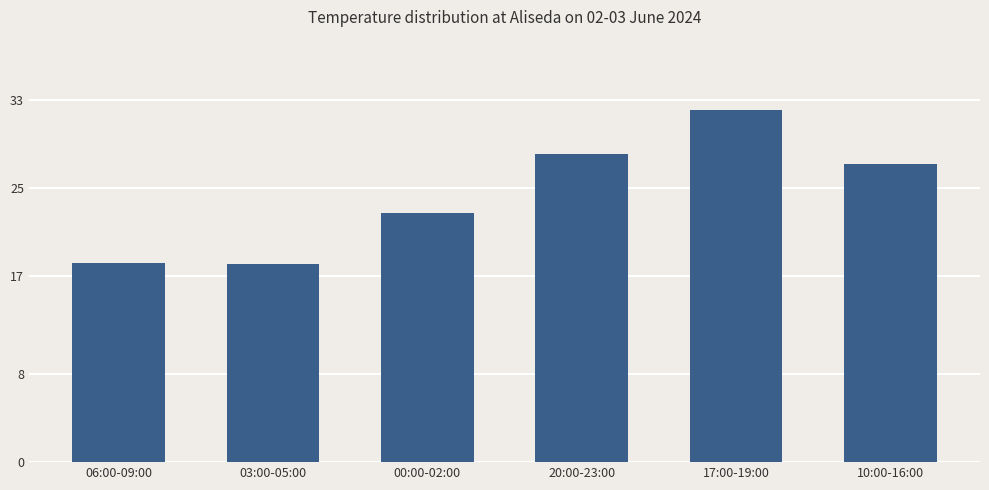

How many data points does each series have?

6